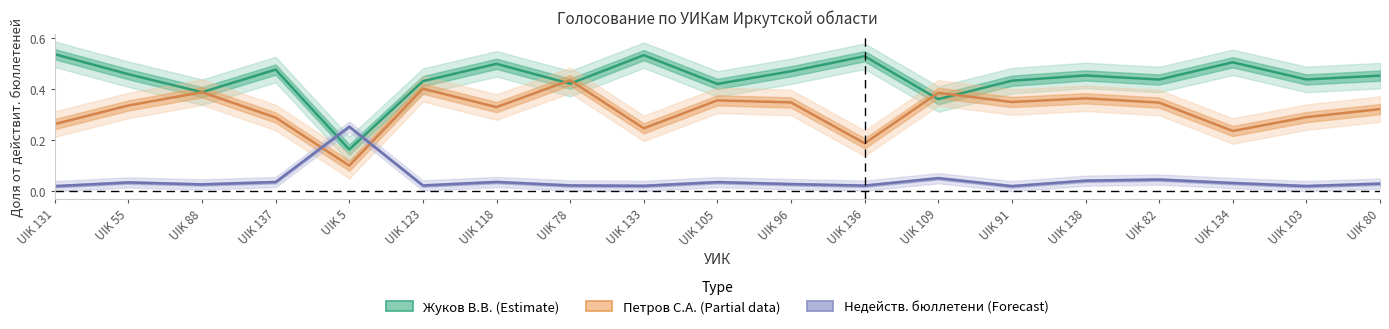

Where is Петров С.А. (Partial data) nearest to the value 0?

UIK 5